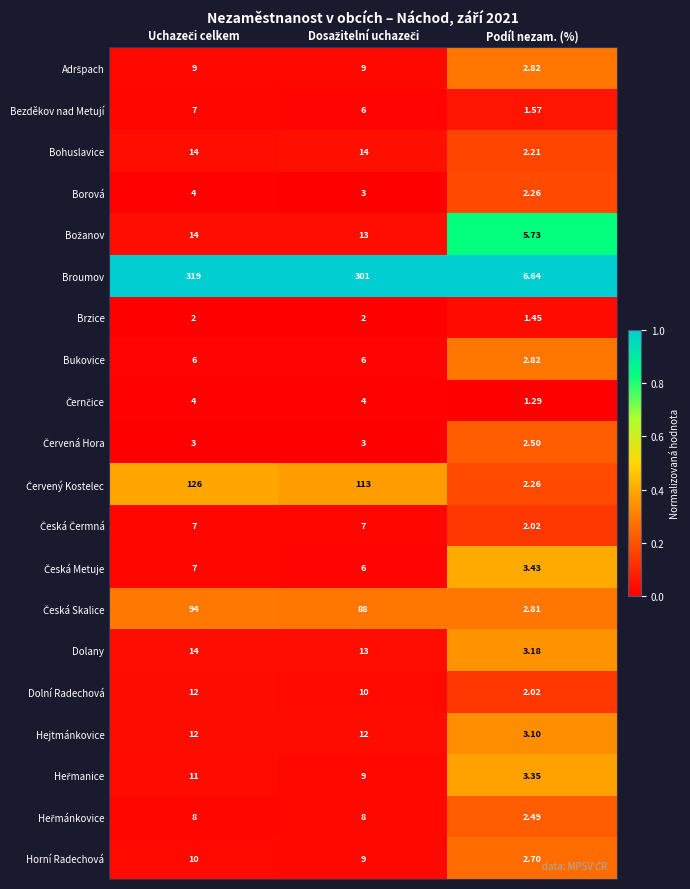

Which series has the largest range (max minus min)?

Broumov